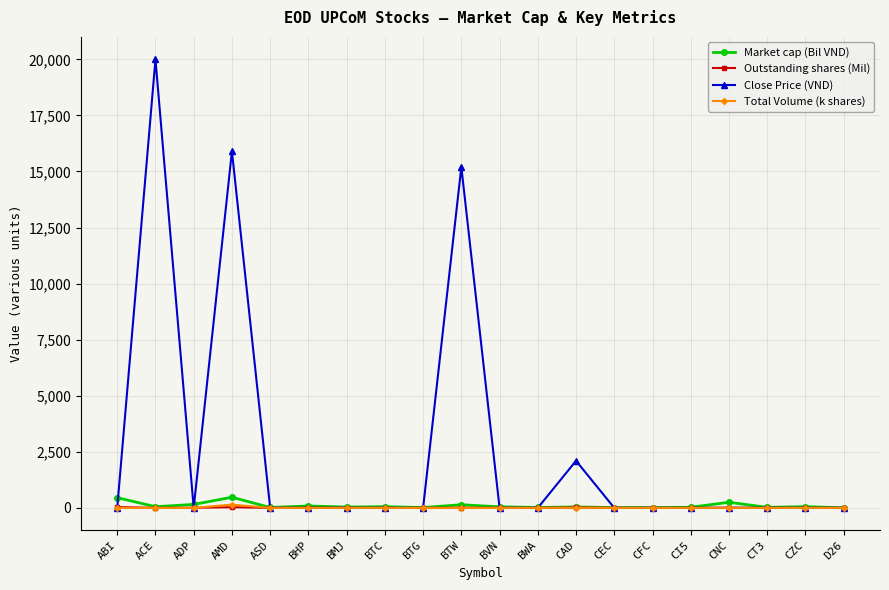

What is the difference between the maximum and second lowest values in the Market cap (Bil VND) series?

460.4